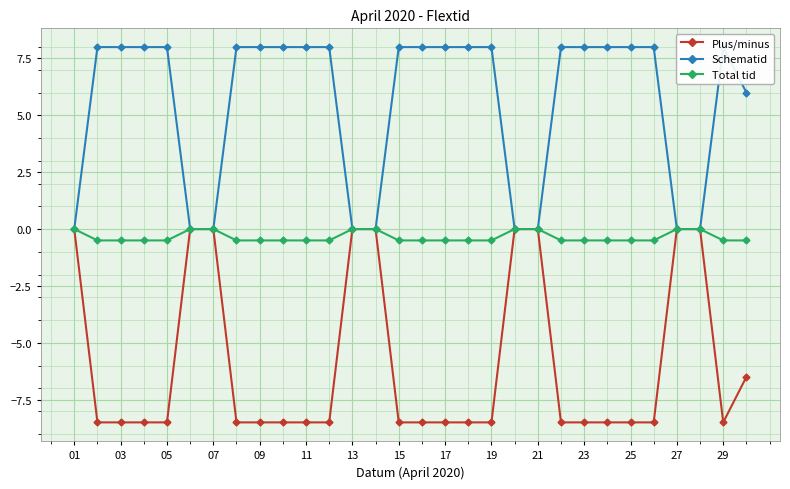

True or false: Schematid and Plus/minus cross at least once.

False